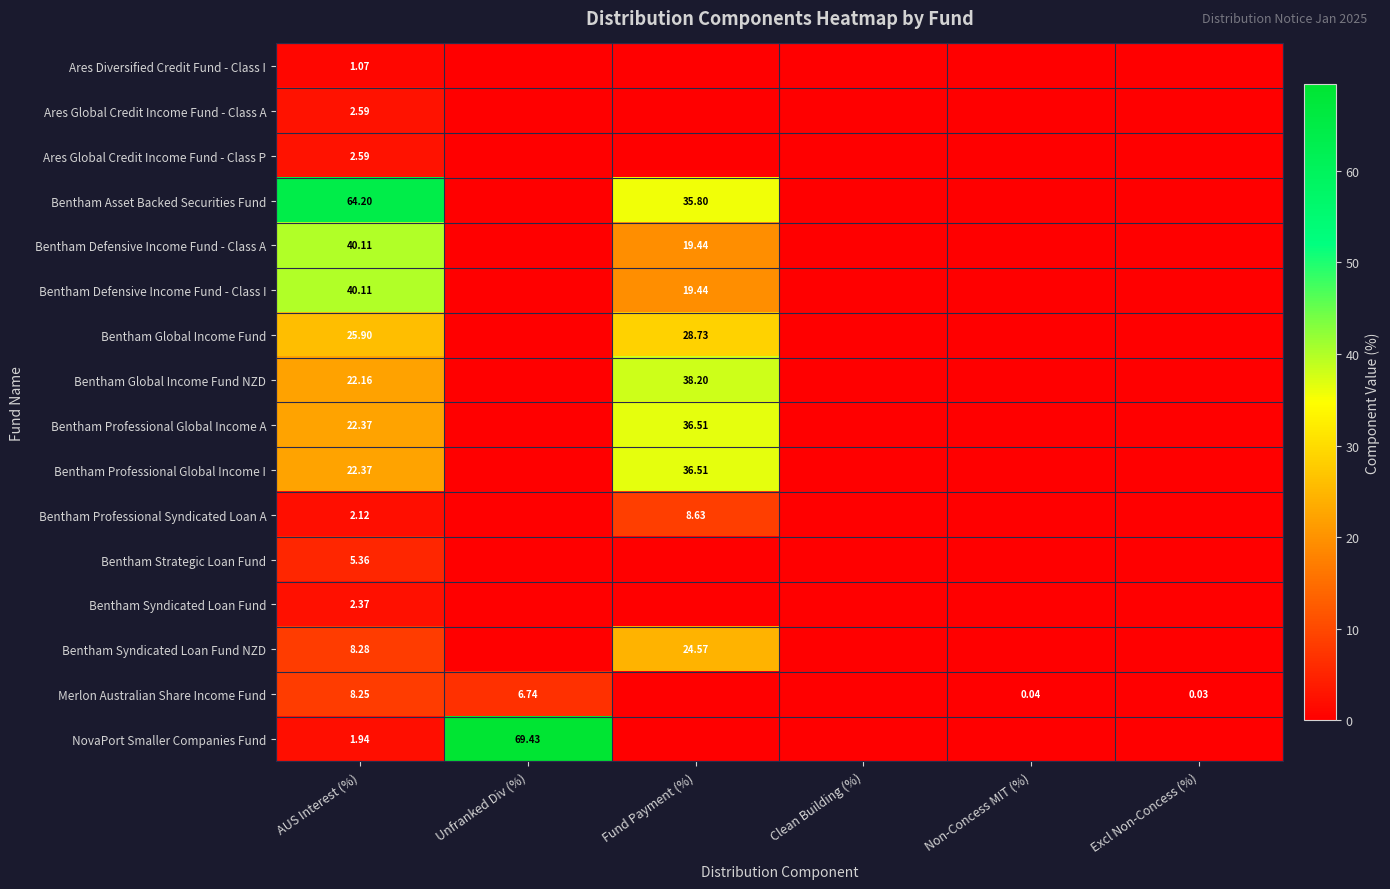

True or false: Ares Global Credit Income Fund - Class A has a value of -1.5 at Unfranked Div (%).

False